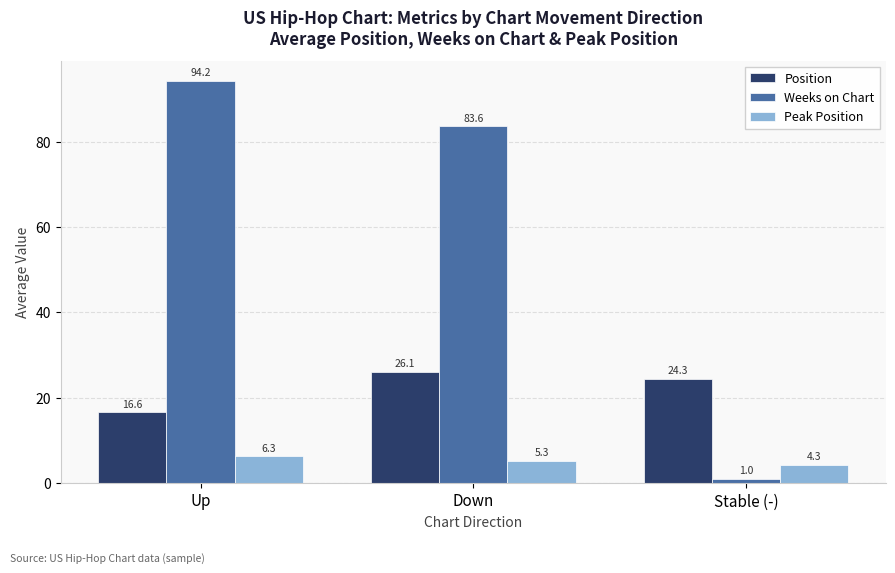

Reading left to right, what are all the values shown in this chart?

Position: Up=16.6	Down=26.1	Stable (-)=24.3
Weeks on Chart: Up=94.2	Down=83.6	Stable (-)=1.0
Peak Position: Up=6.3	Down=5.3	Stable (-)=4.3